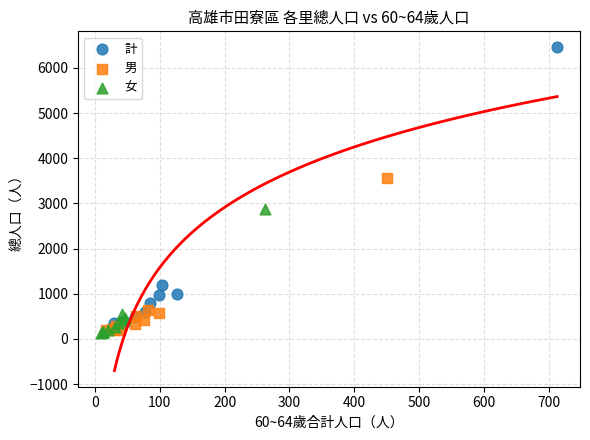

Which series contains the highest Y value?

計